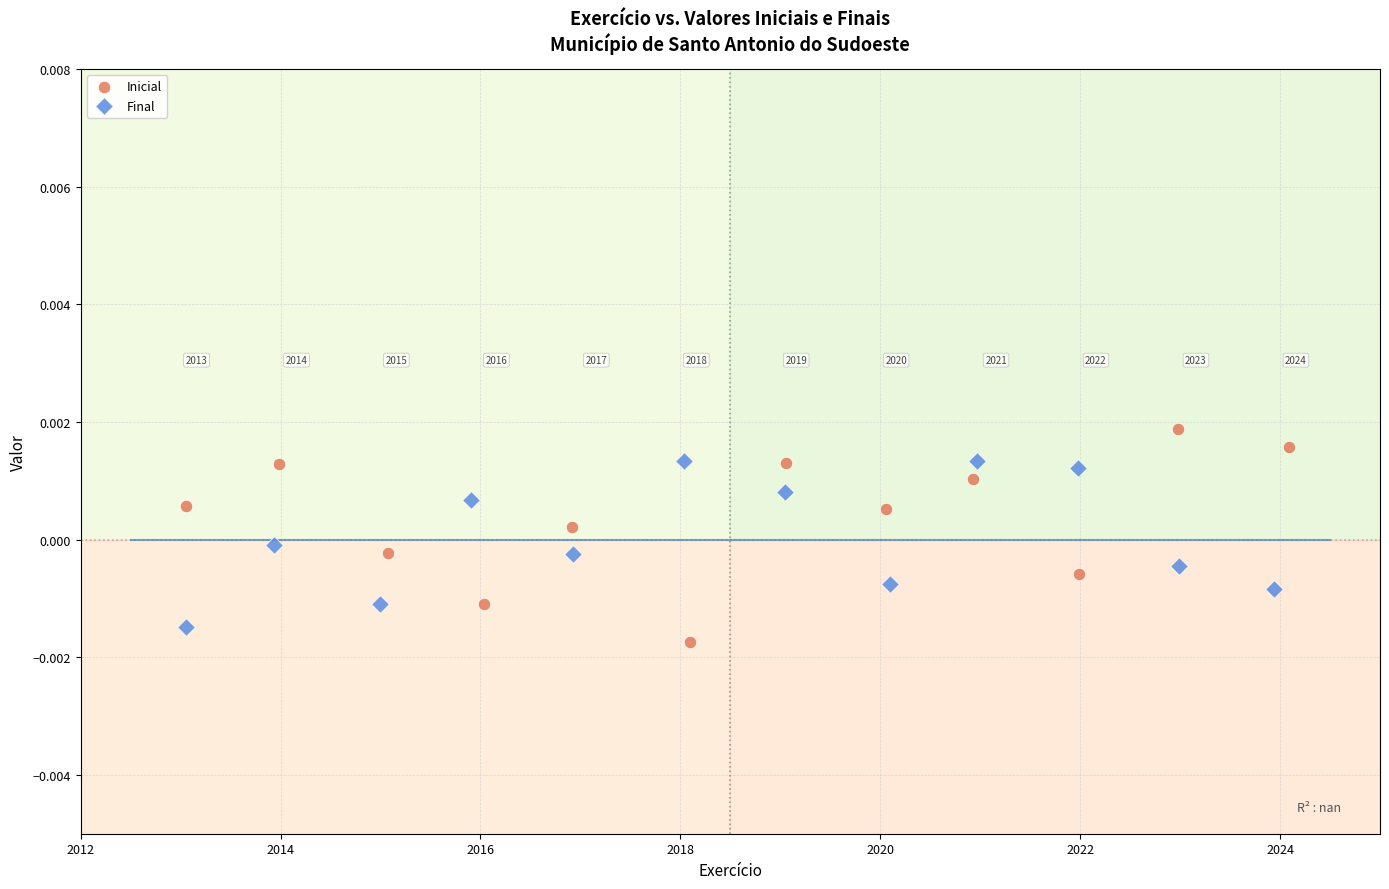

Which series reaches the maximum Y coordinate?

Inicial